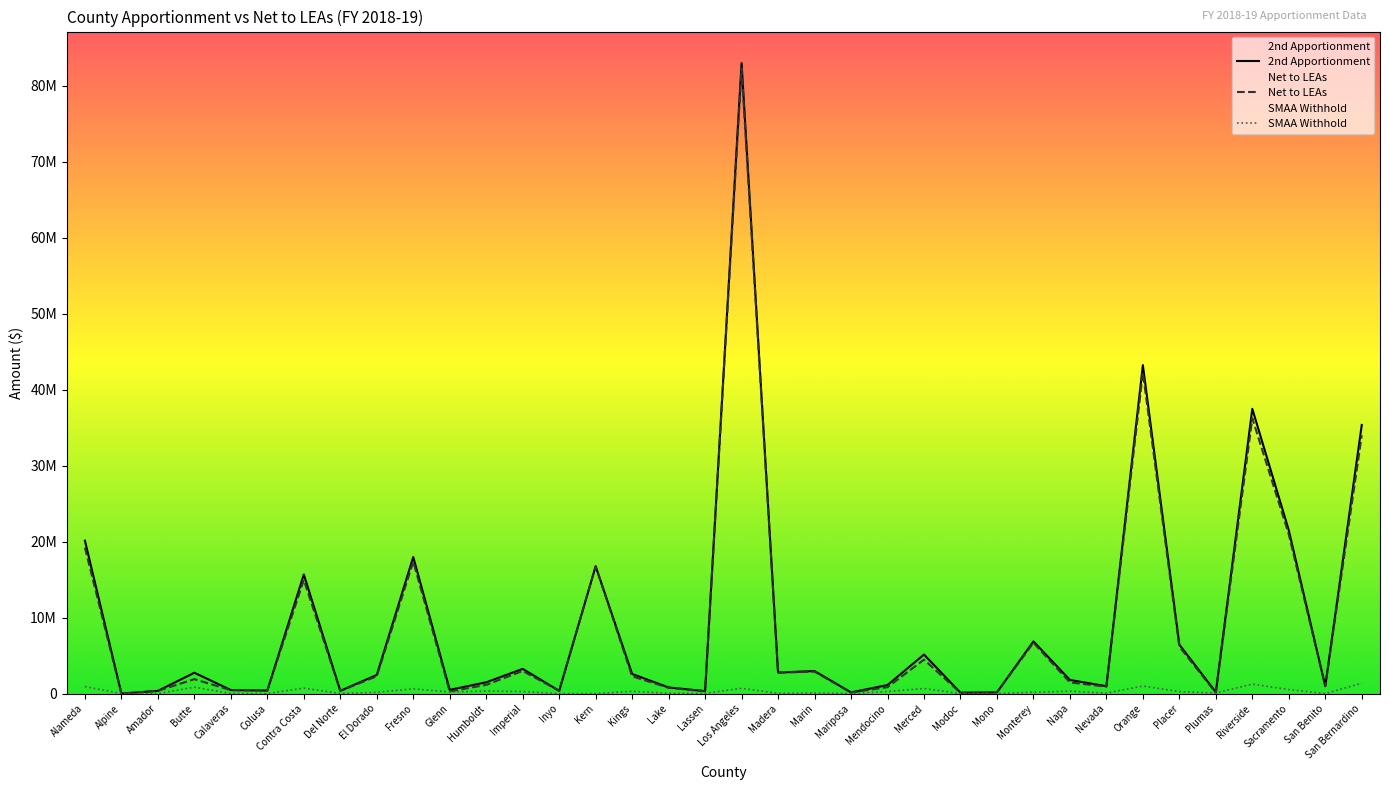

What is the sum of the SMAA Withhold values at Inyo and El Dorado?

173179